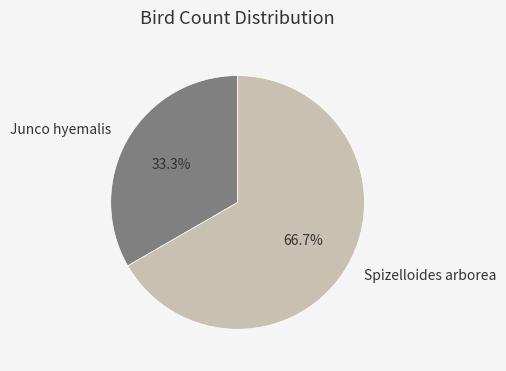

To the nearest percent, what is the average slice percentage?

50%